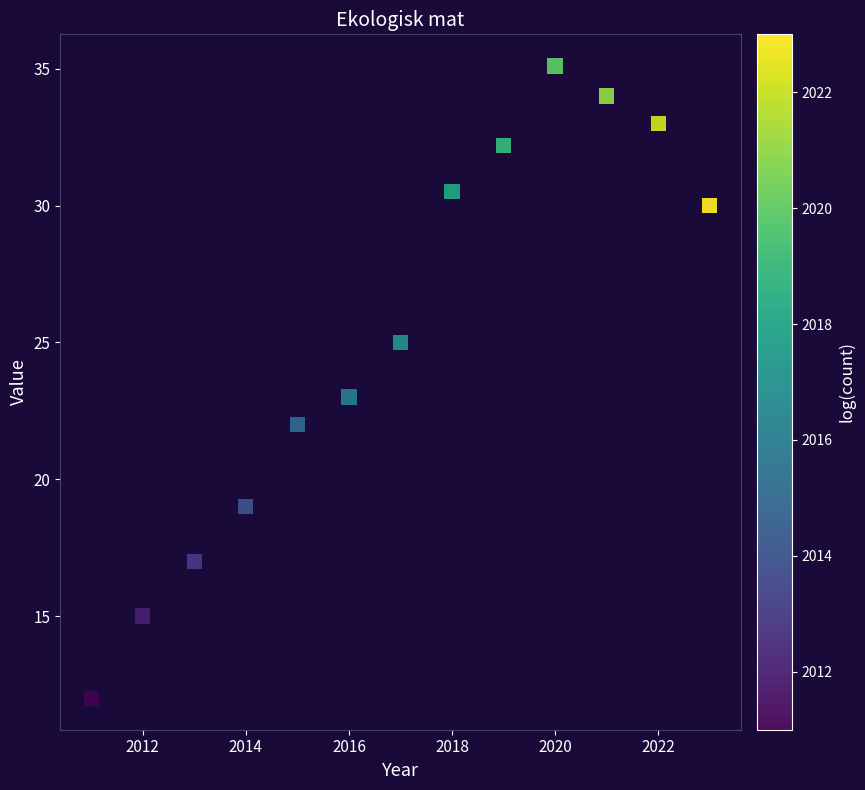

What is the range of X values (max minus min)?

12.0